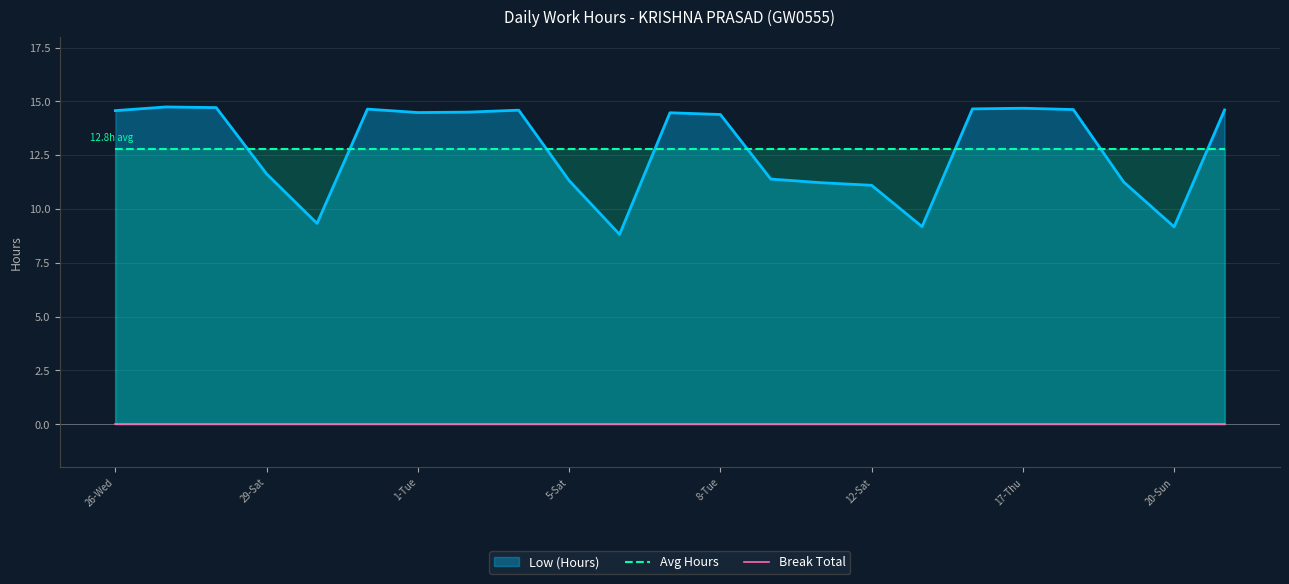

True or false: Break Total has more than 1 interior local peaks.

False